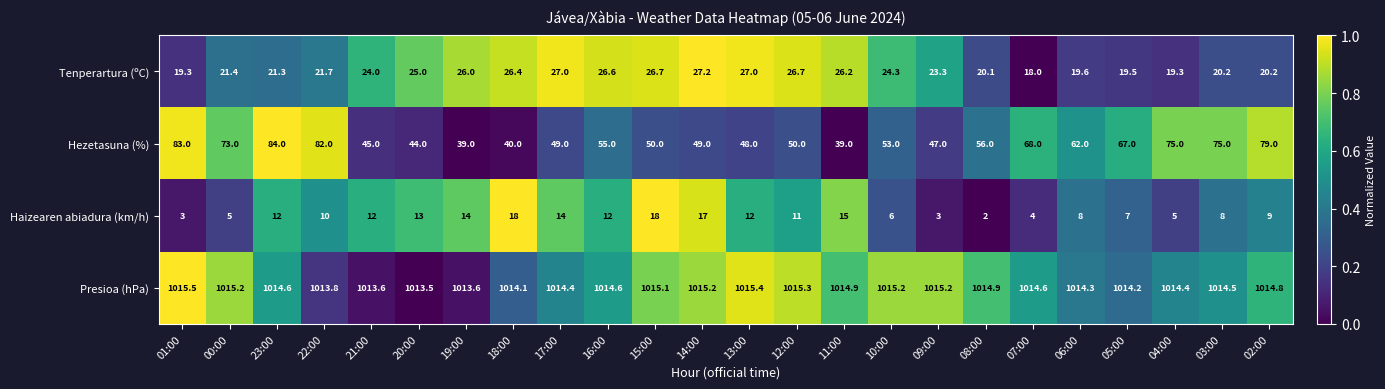

Rank the series at 13:00 from lowest to highest value.

Haizearen abiadura (km/h), Tenperartura (ºC), Hezetasuna (%), Presioa (hPa)